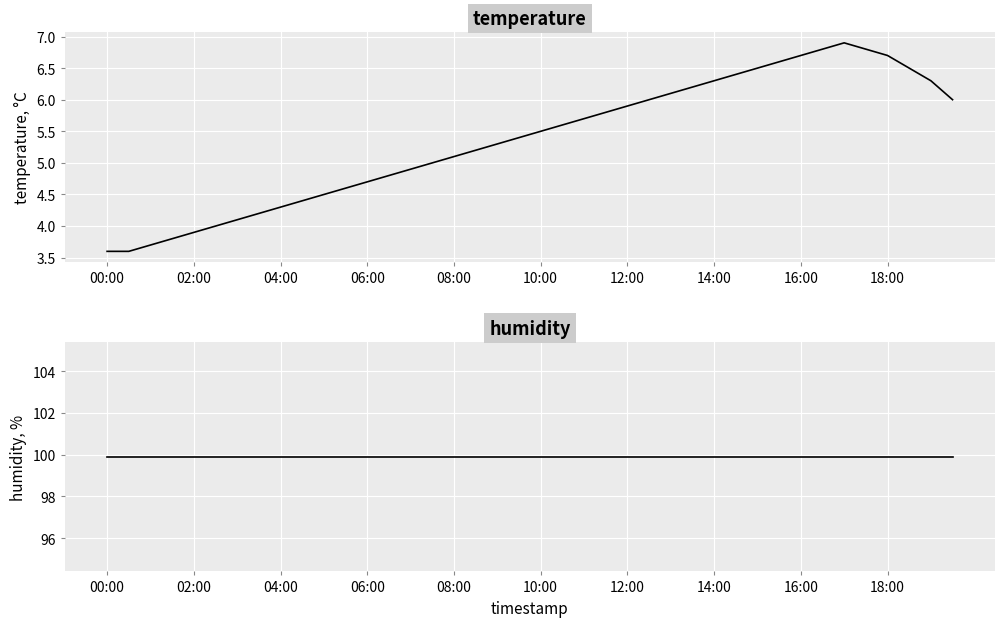

Which series has the widest spread of values?

temperature